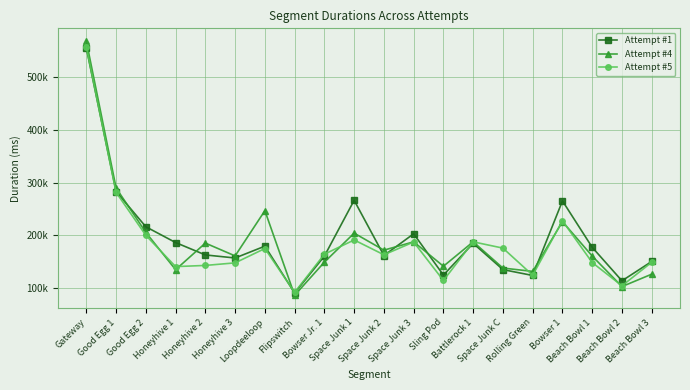

Rank the series by their average value, from lowest to highest.

Attempt #5, Attempt #4, Attempt #1